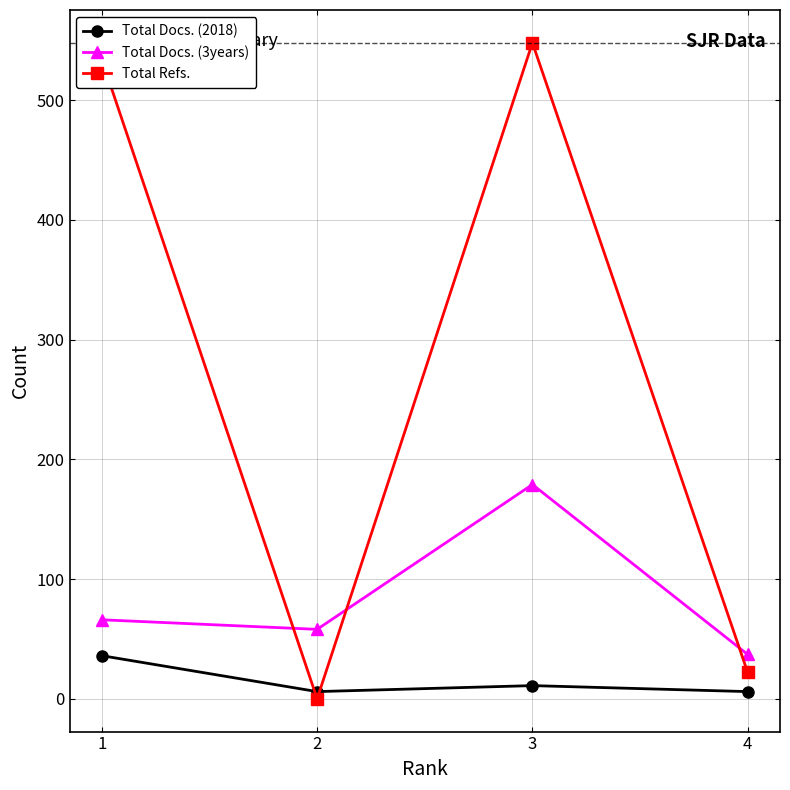

True or false: Total Docs. (2018) has a value of 11 at 3.

True